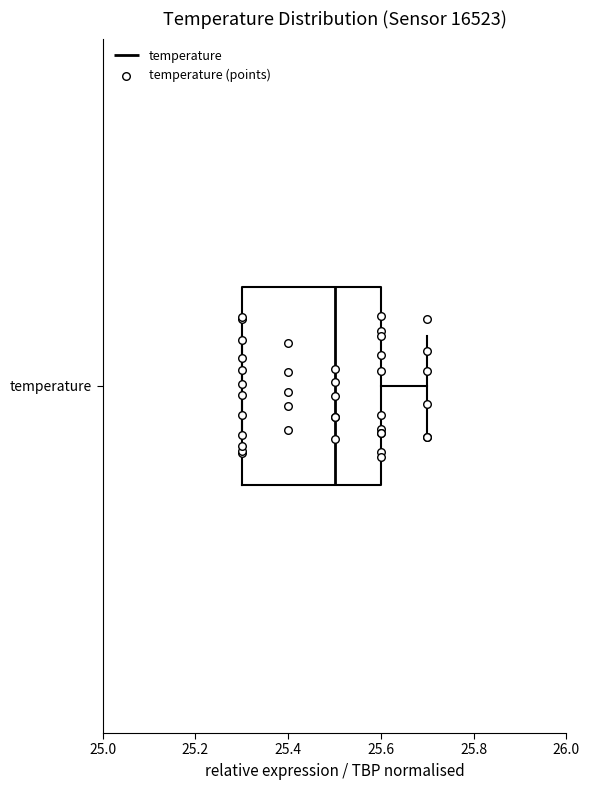

Transcribe this box plot: give where the median line is, the range the box spans, and where the two whiskers end, as read against the x-axis. The values are not printed on the chart, so give them approximately, as read against the axis.

median 25.5, box 25.3 to 25.6, whiskers 25.3 to 25.7